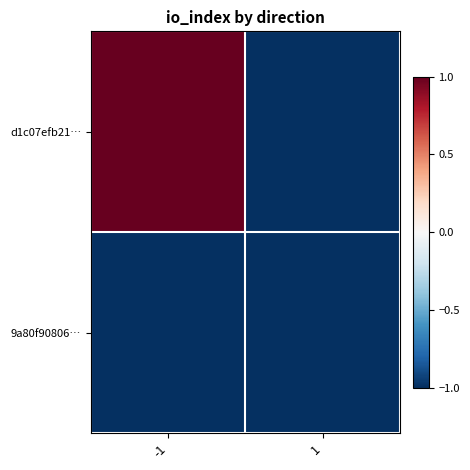

Which label corresponds to the smallest value in the chart?

1